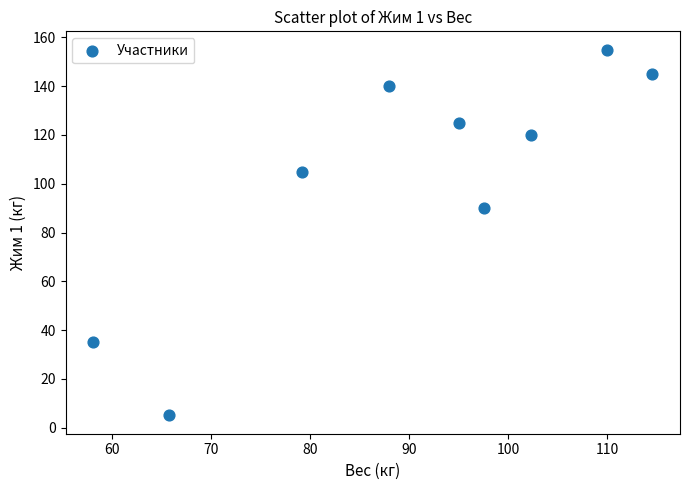

What Y value in the scatter plot is closest to 80?

90